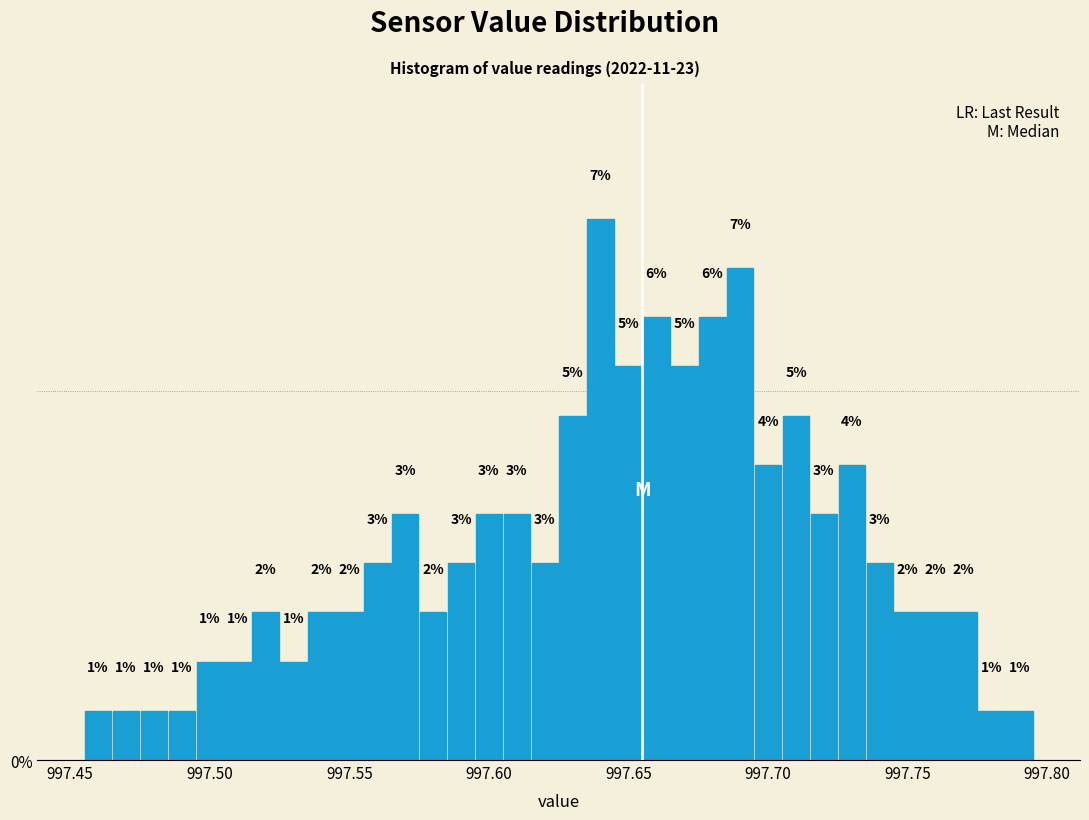

Read against the x-axis, roughly where is the centre of the tallest bar?

997.640